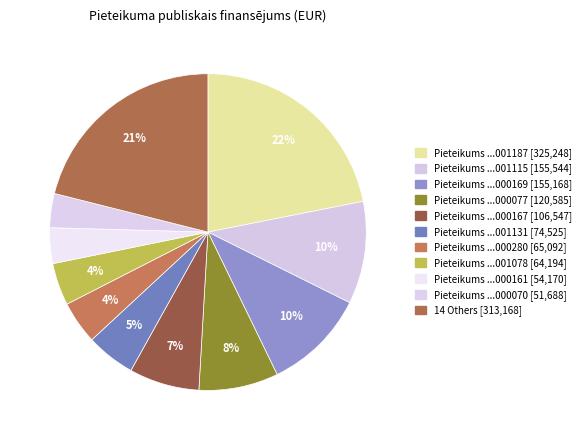

Count the number of slices in the pie.

11